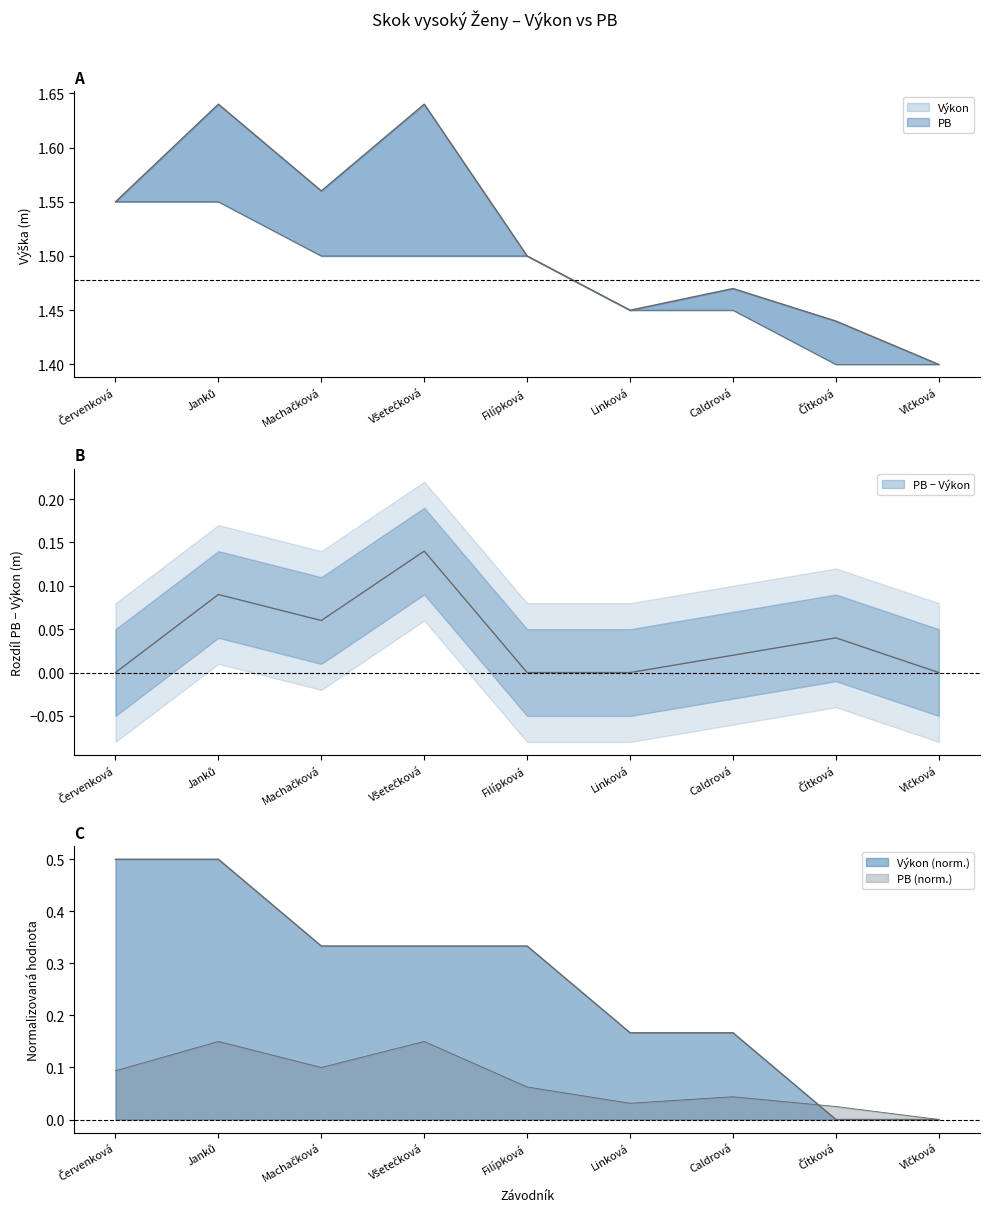

What is the total value across all series at Machačková?

3.1